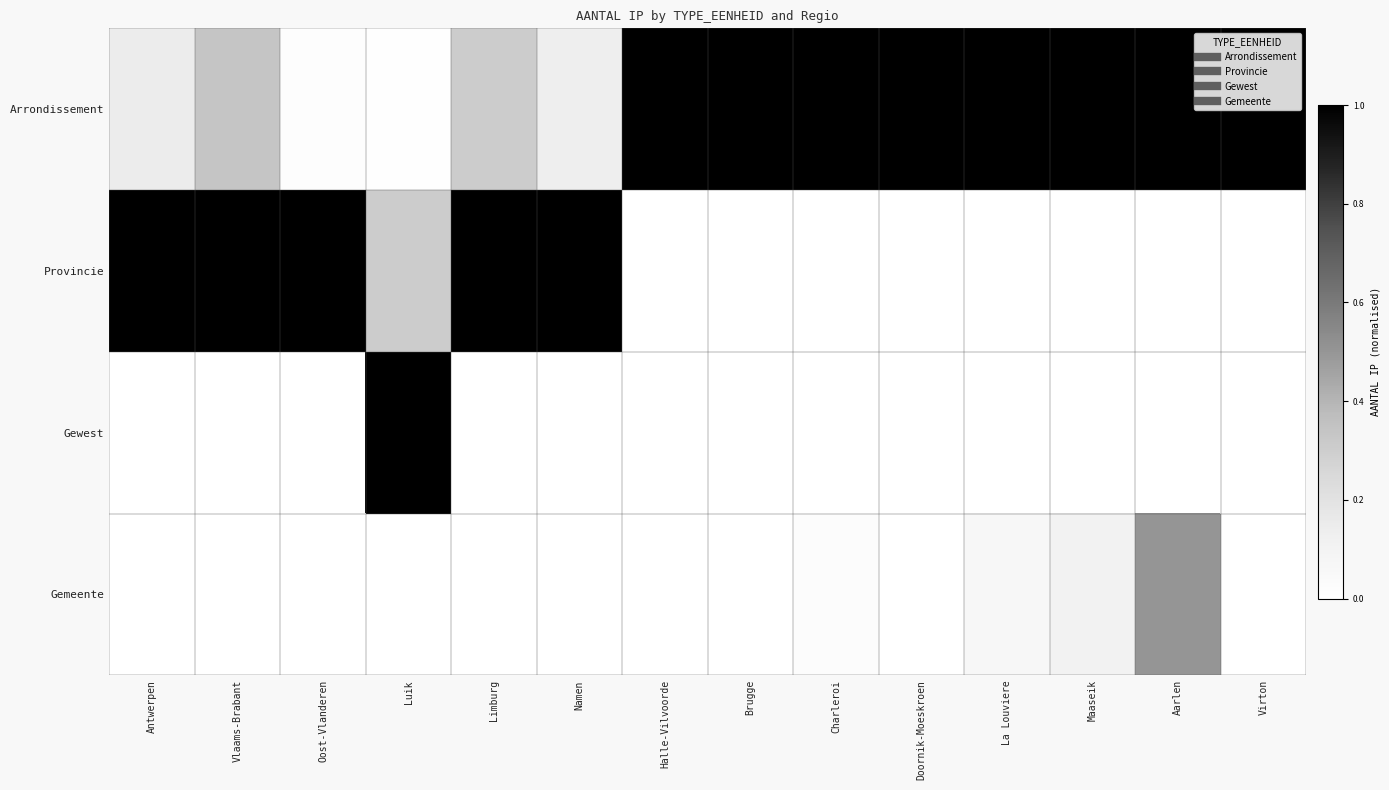

At how many categories does at least one series exceed 0?

14